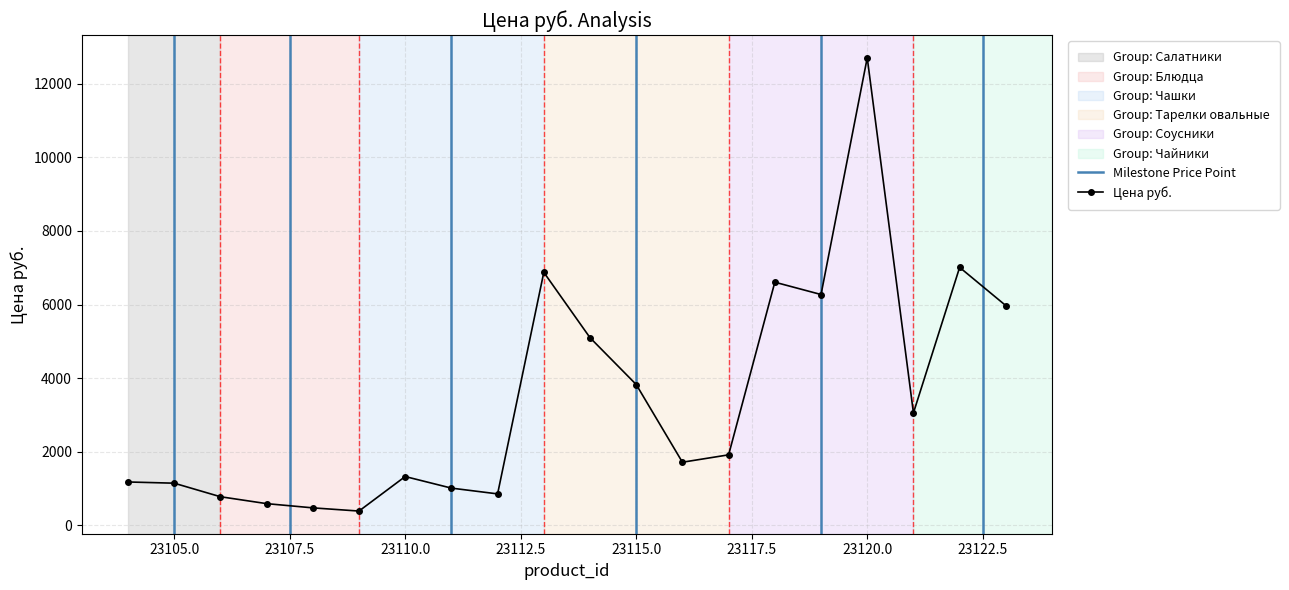

How many interior local peaks (higher than both neighbors) does the data have?

5